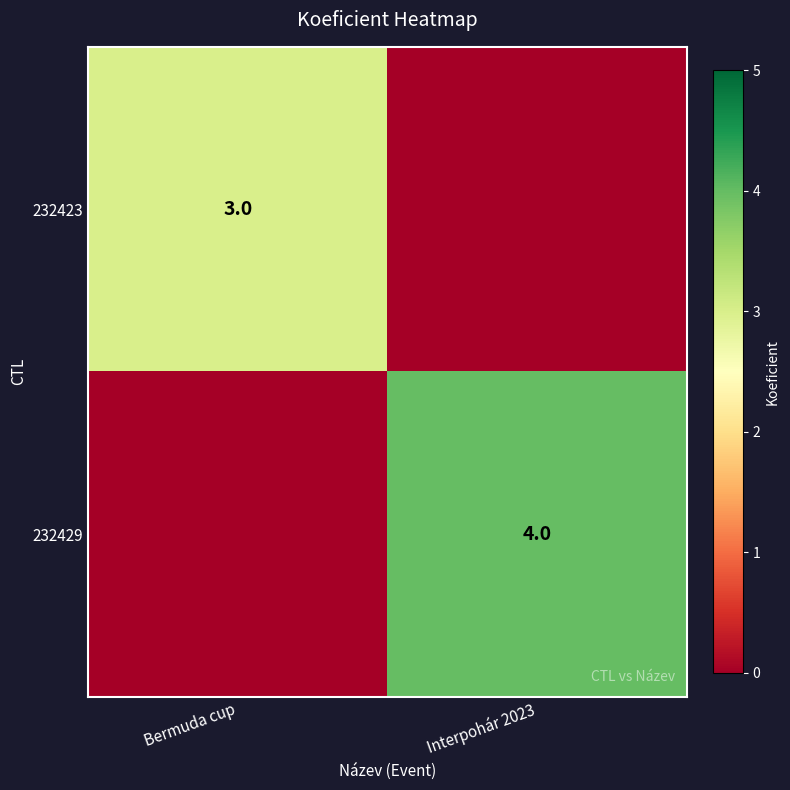

Is the value of 232429 at Interpohár 2023 greater than the value of 232423 at Bermuda cup?

Yes